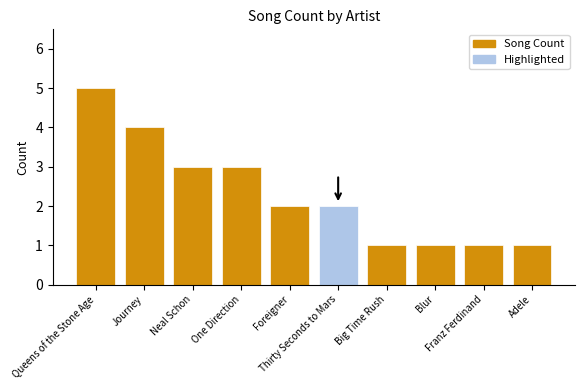

Reading left to right, transcribe all the data shown in this chart.

5	4	3	3	2	2	1	1	1	1